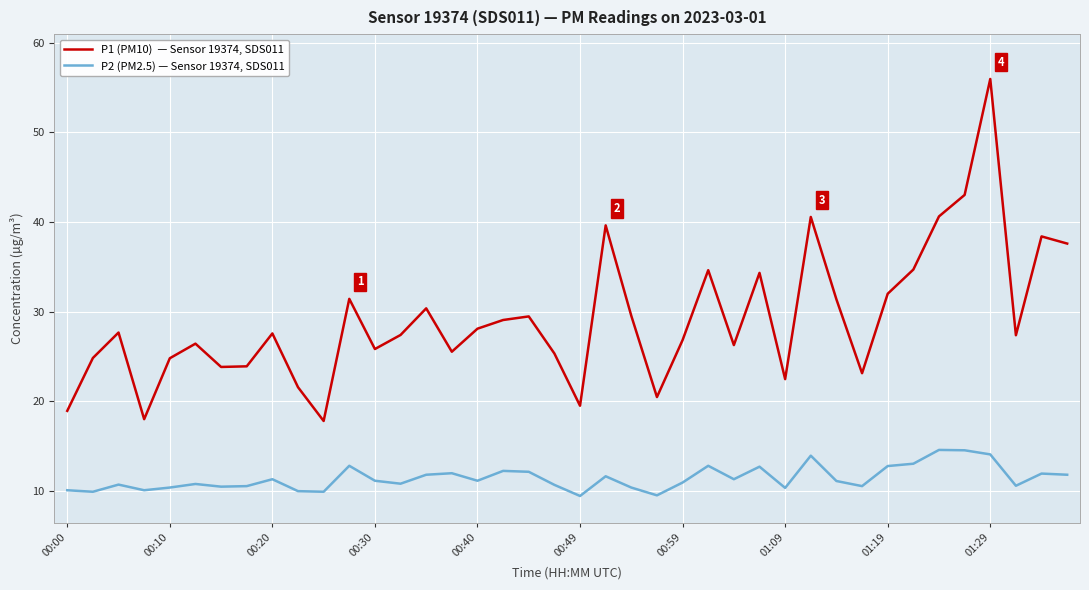

What is the greatest value displayed?

56.0